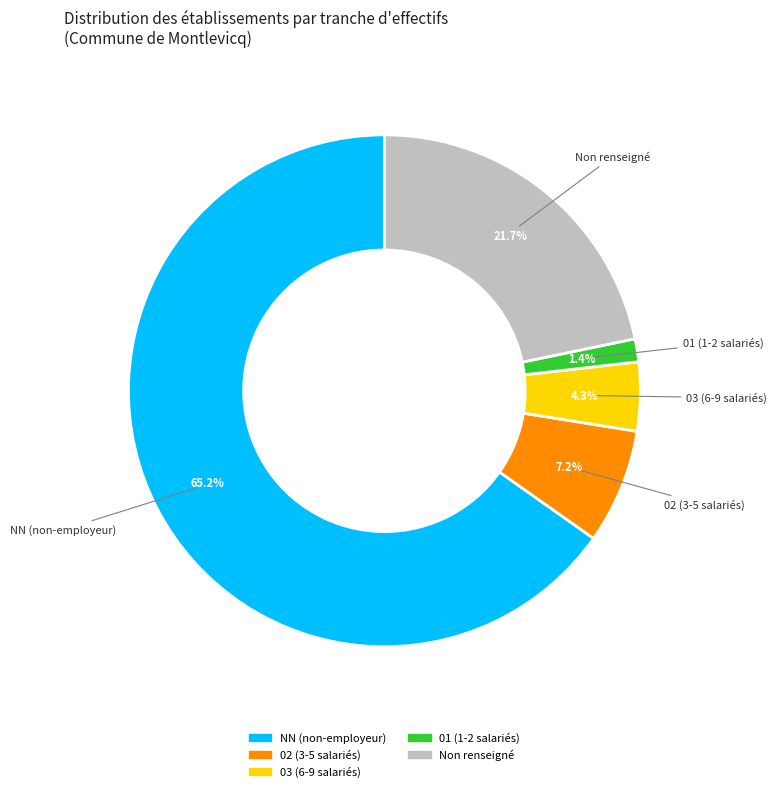

To the nearest percent, what is the difference between the largest and smallest slice percentages?

64%